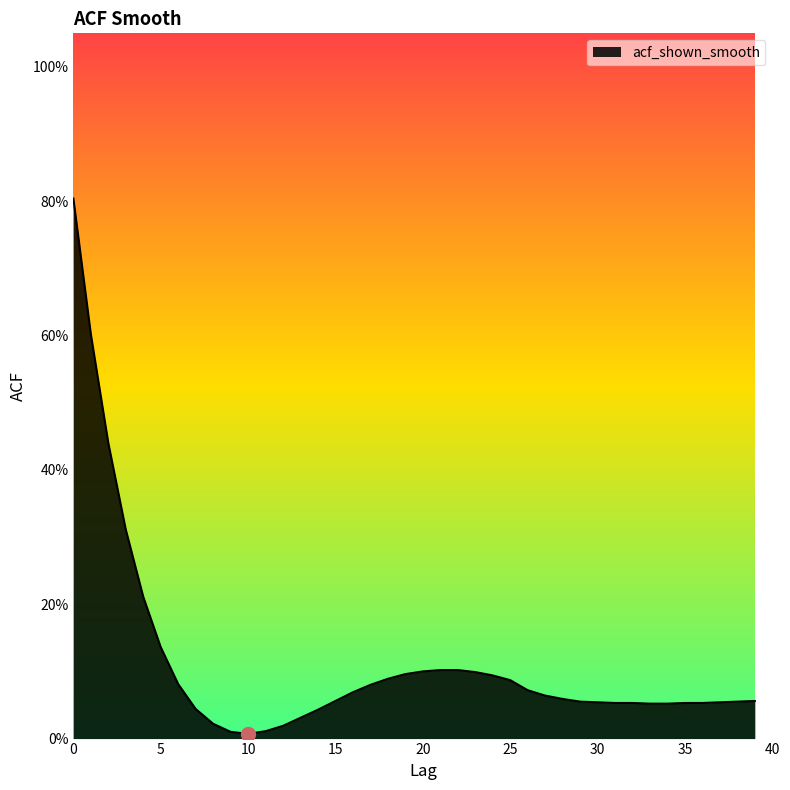

How many interior local valleys (lower than both neighbors) does the data have?

1